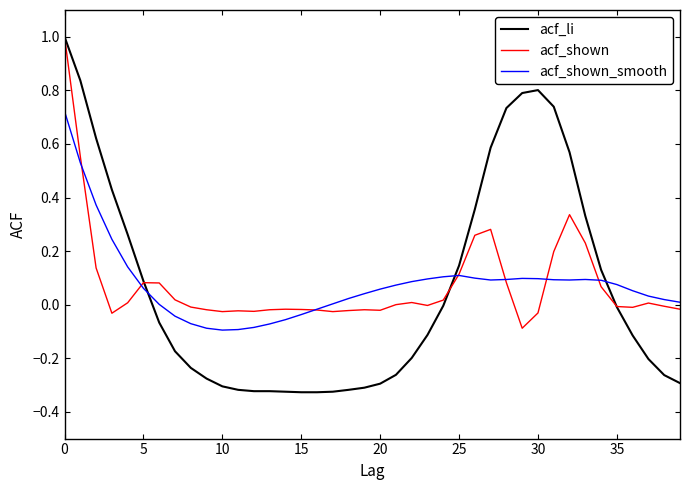

What is the maximum value for acf_li?

1.0